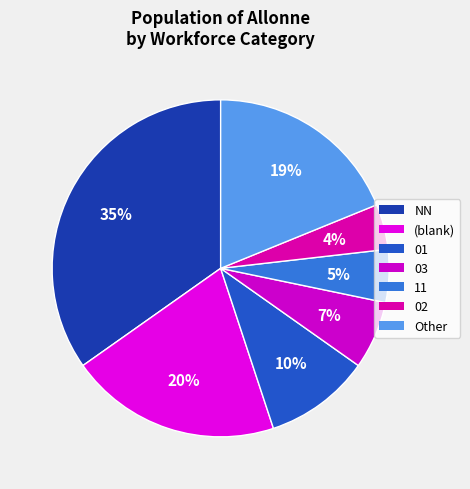

How many segments does this pie chart have?

7